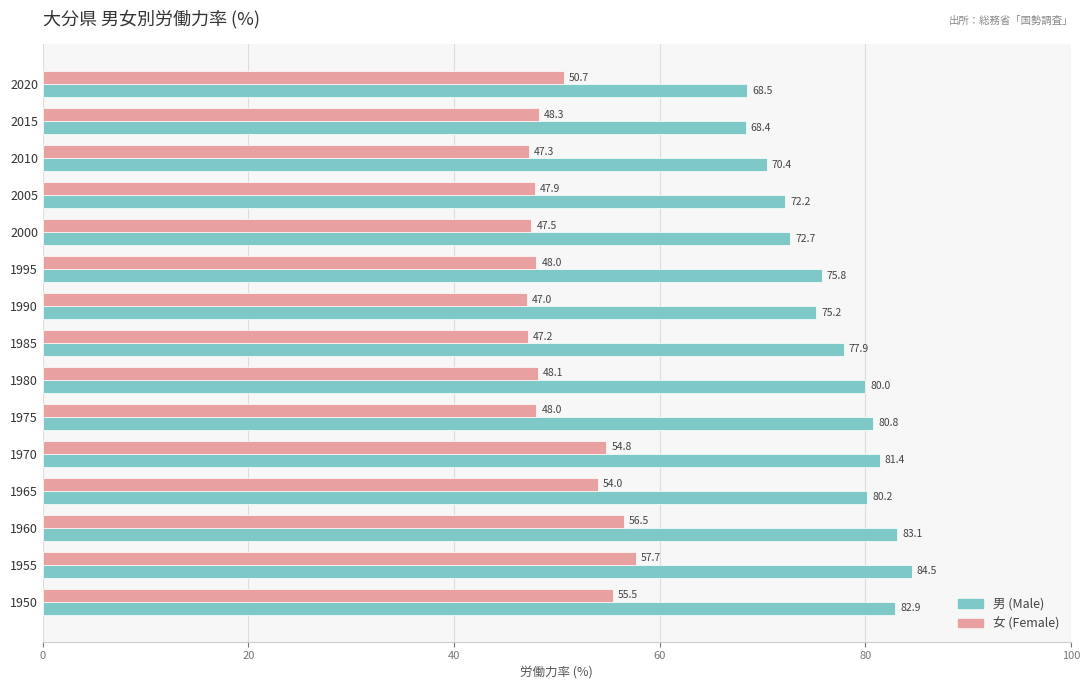

List the series in order of their overall mean, lowest first.

女 (Female), 男 (Male)